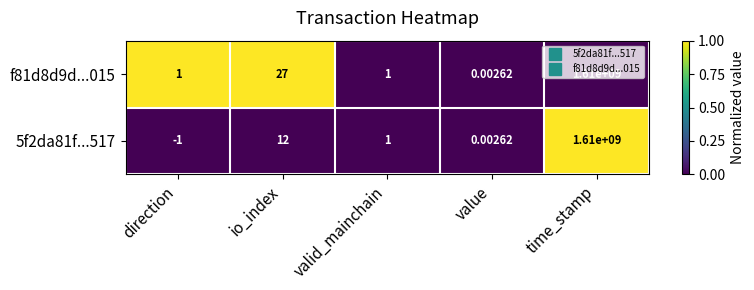

Which category has the lowest value in the 5f2da81f...517 series?

direction